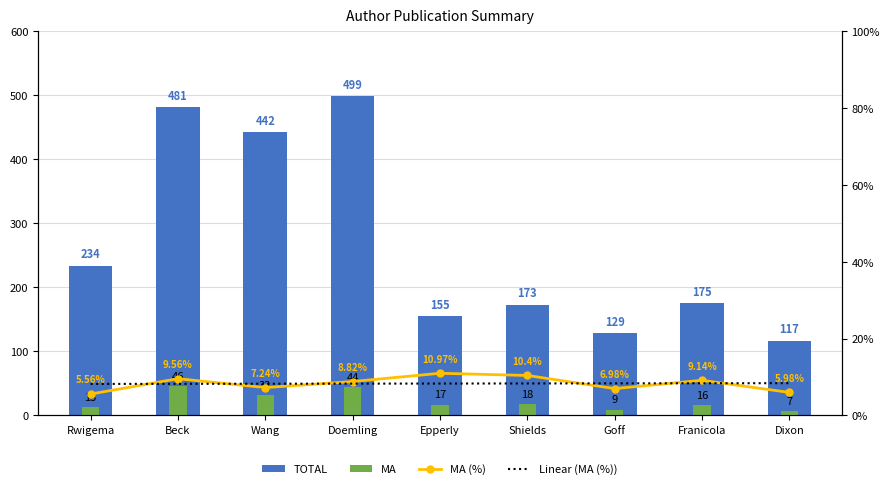

Is the value of Linear (MA (%)) at Epperly greater than the value of TOTAL at Franicola?

No